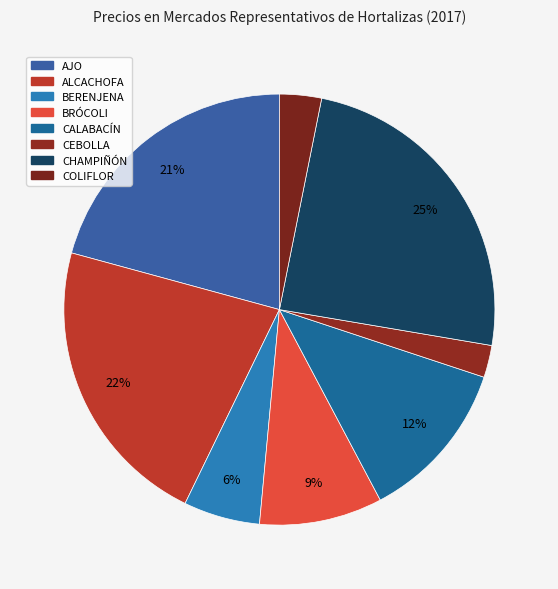

Rank the categories by value from lowest to highest.

CEBOLLA, COLIFLOR, BERENJENA, BRÓCOLI, CALABACÍN, AJO, ALCACHOFA, CHAMPIÑÓN